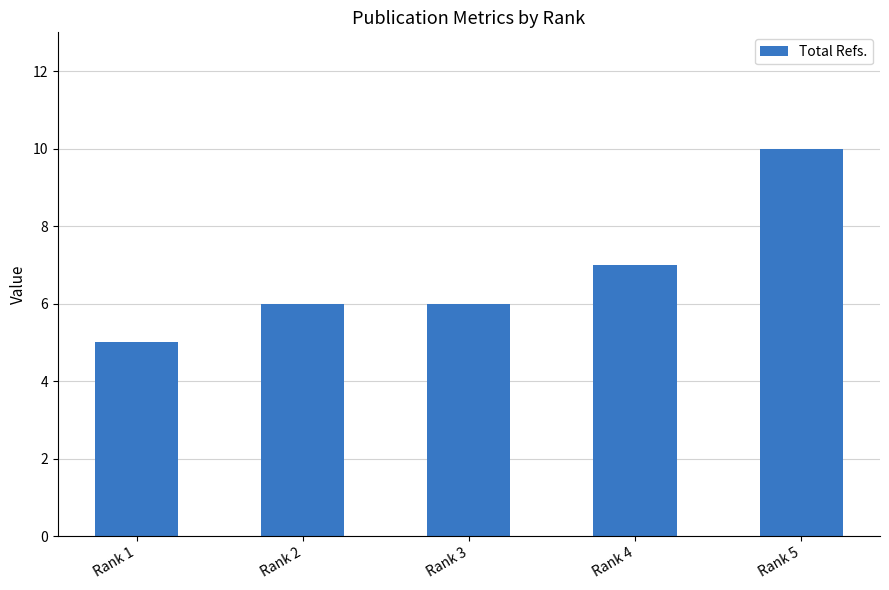

Which label corresponds to the smallest value in the chart?

Rank 1